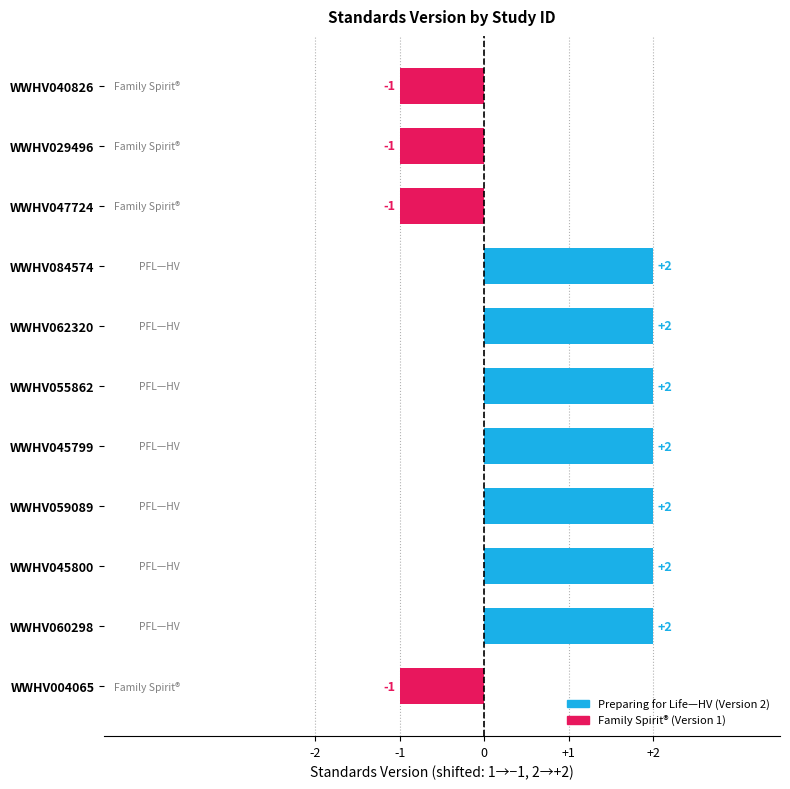

The chart shows a value of 2 at WWHV045800. True or false?

True